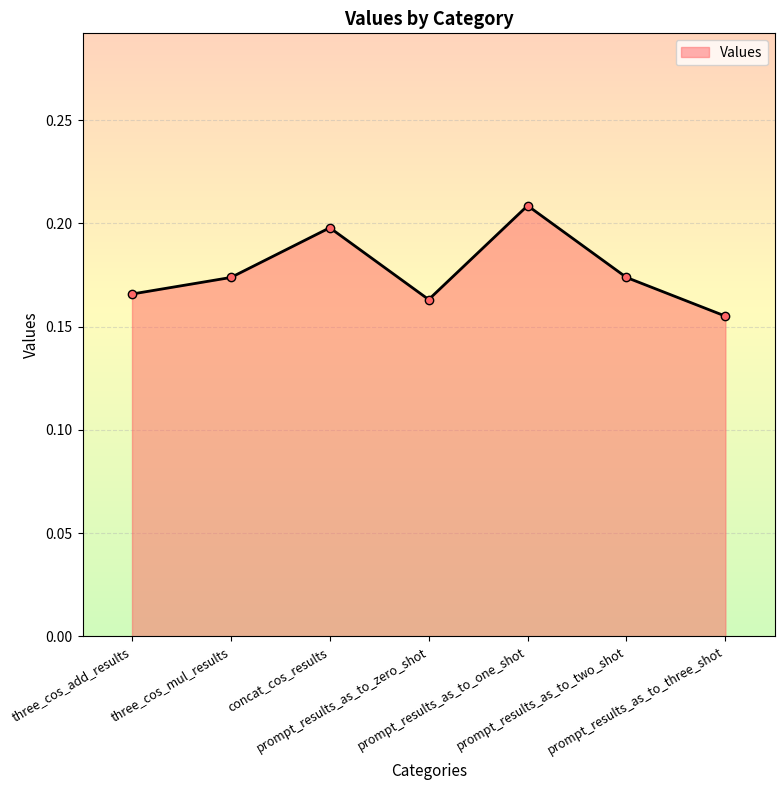

The value at concat_cos_results is 0.2. True or false?

True